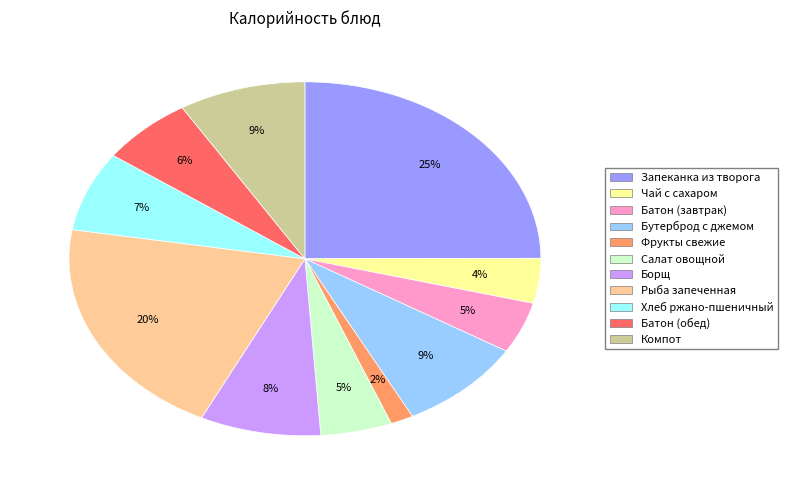

Is there a majority slice in this chart?

No